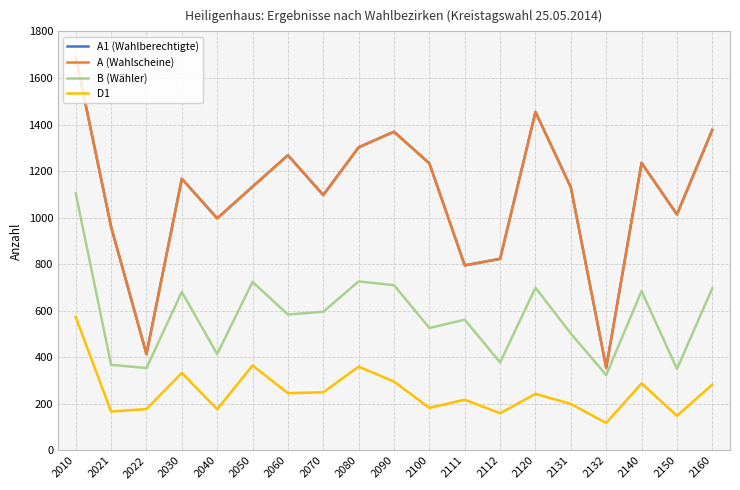

At which category does the chart reach its minimum across all series?

2132